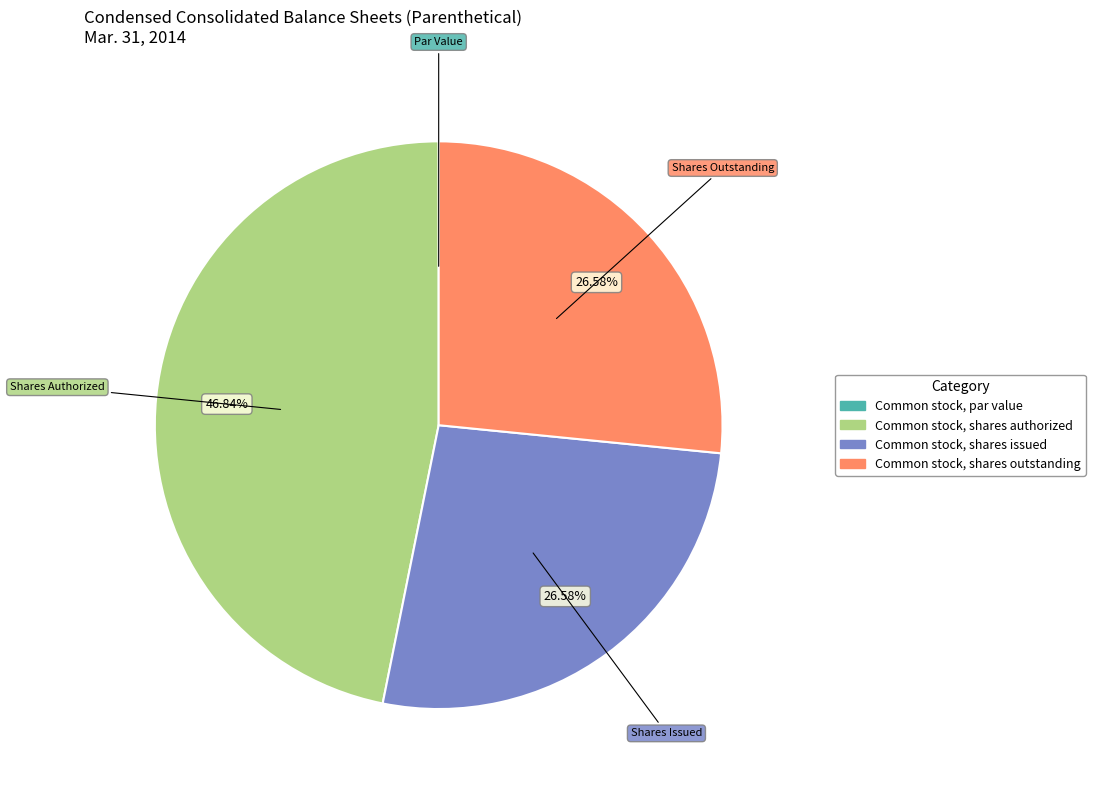

What is the largest slice in the pie chart?

Common stock, shares authorized